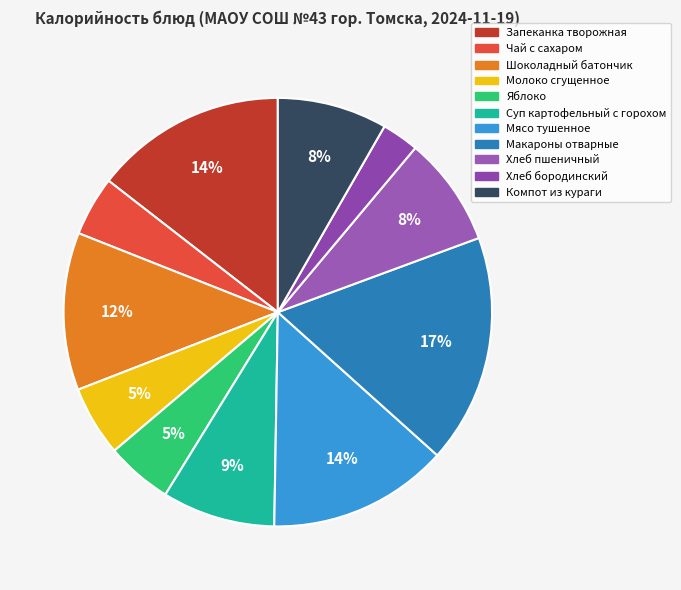

How many slices are in this pie chart?

11